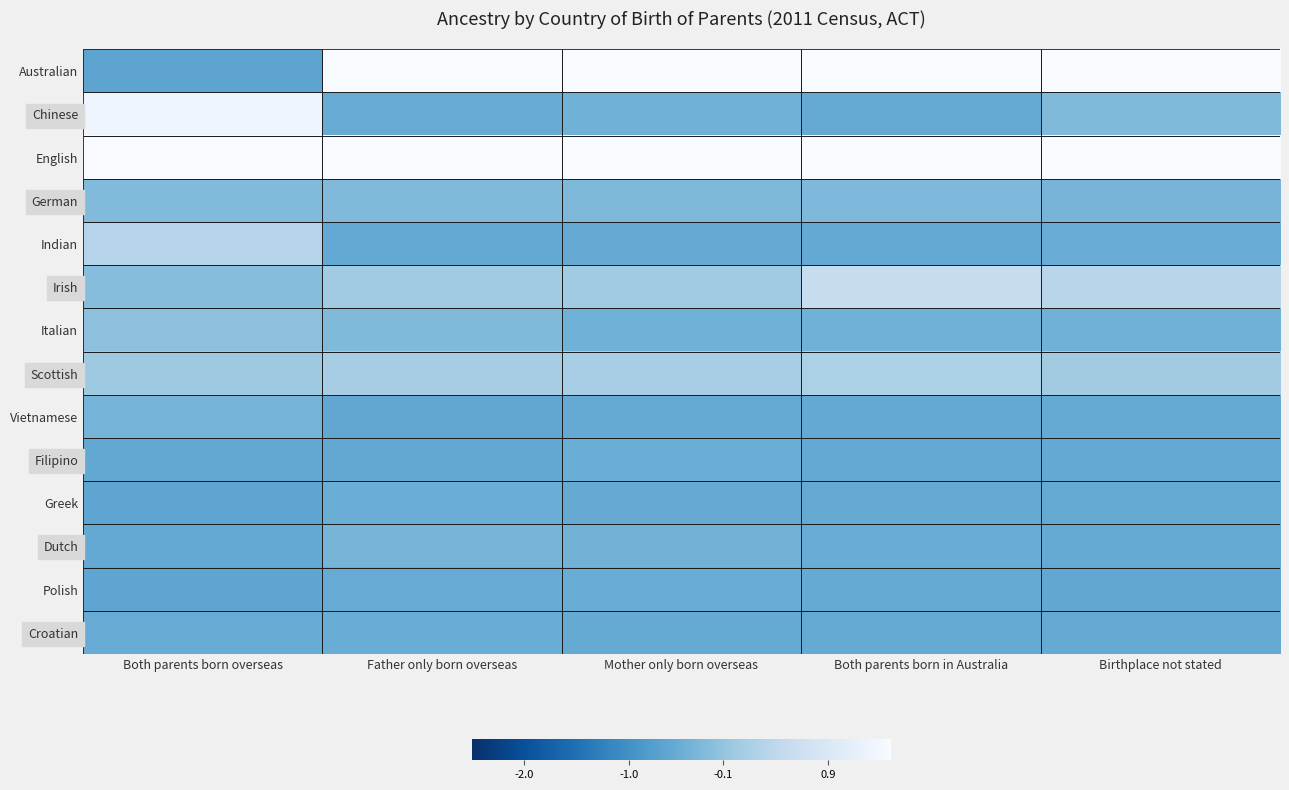

How many distinct data groups are displayed?

14